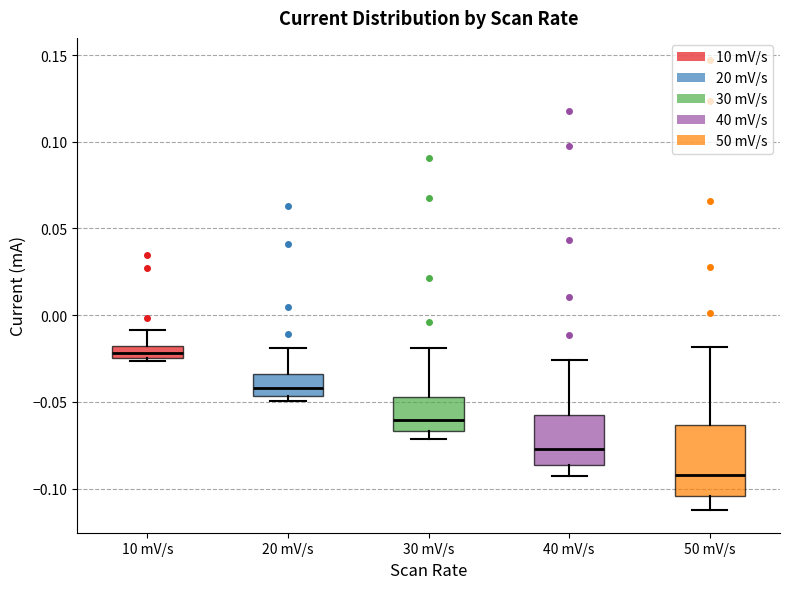

Which box's median line is the highest?

10 mV/s